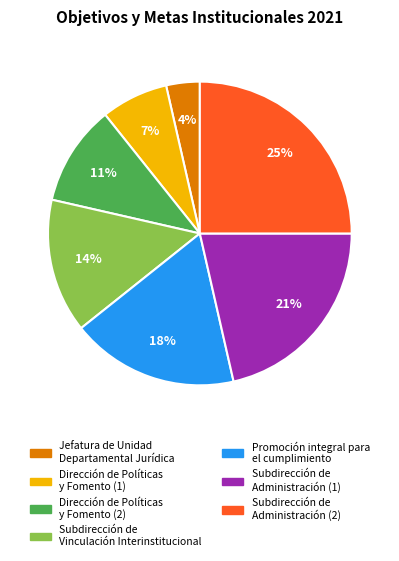

To the nearest percent, what portion does Jefatura de Unidad Departamental Jurídica represent?

4%